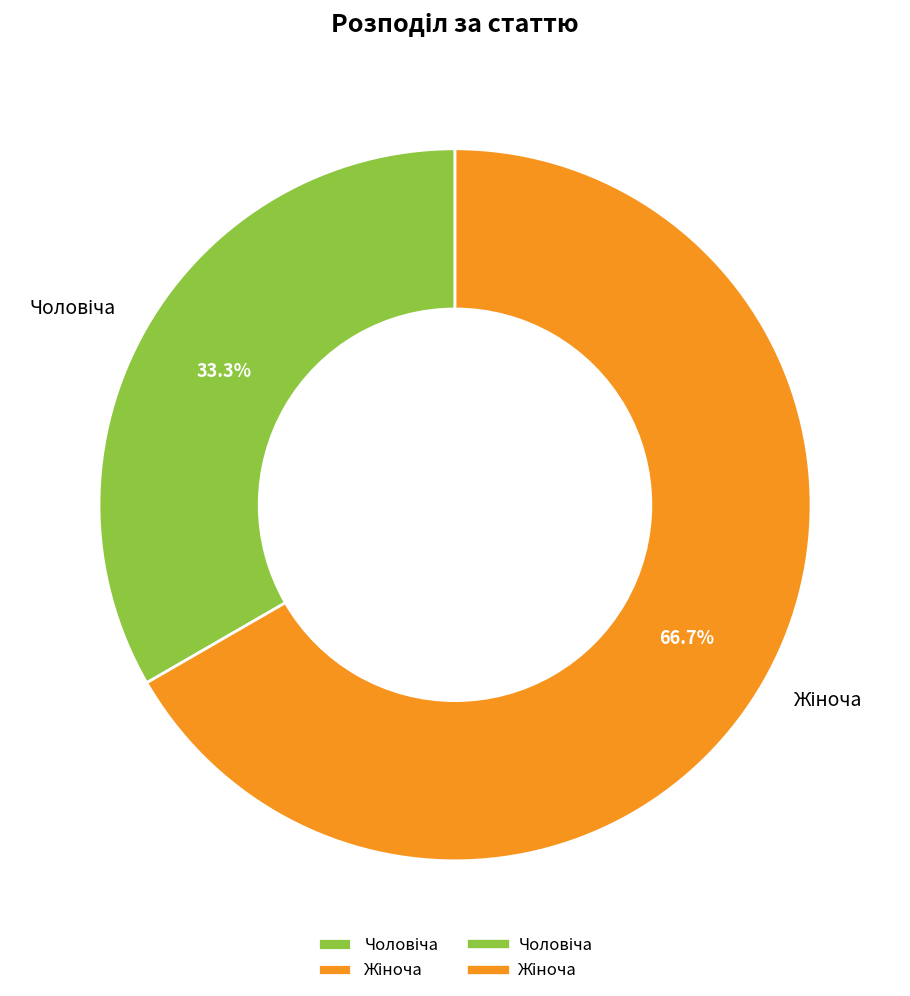

Is there any slice that represents more than half of the pie?

Yes